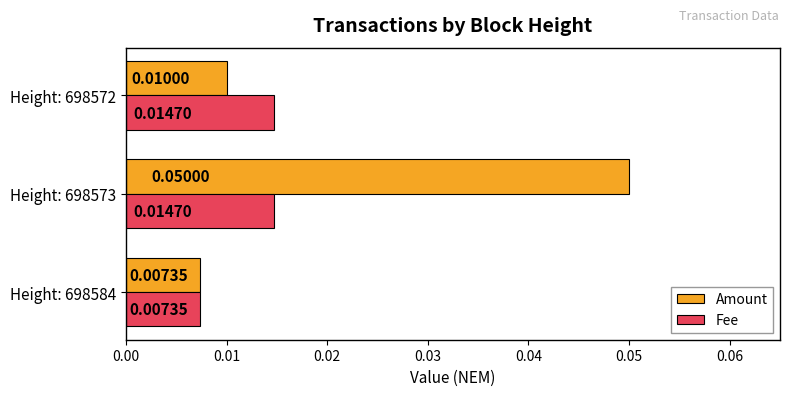

Which series has the widest spread of values?

Amount